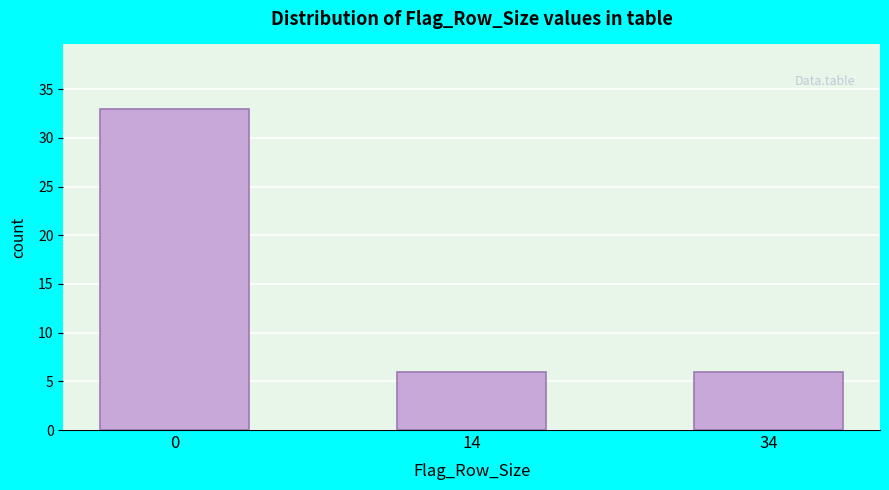

Reading left to right, list all the values displayed in this chart.

33	6	6